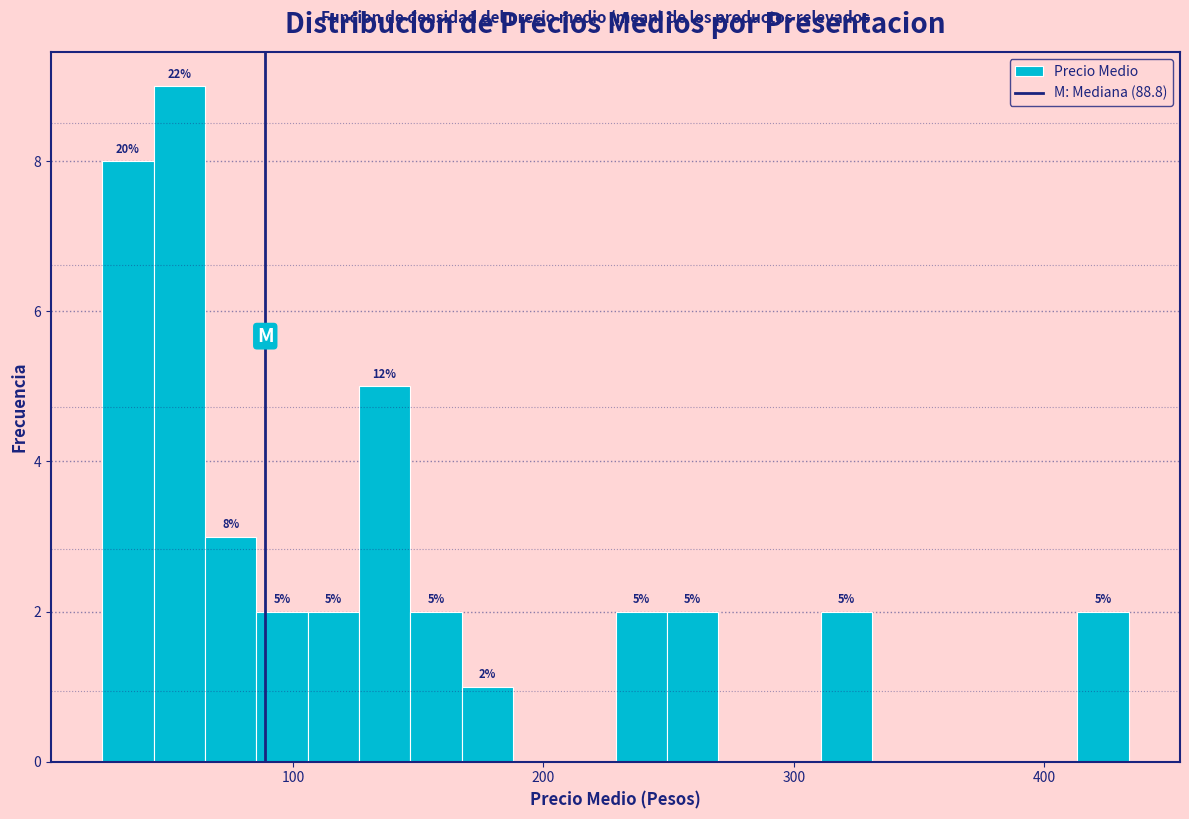

Read against the x-axis, roughly where is the centre of the tallest bar?

50